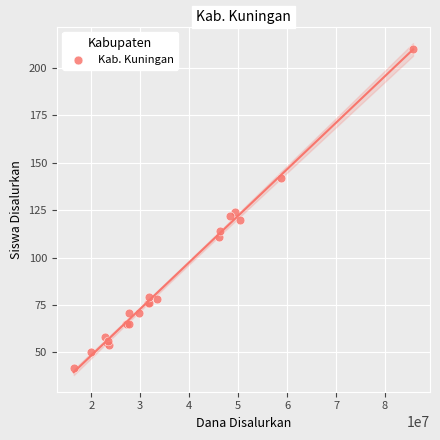

What Y value in the scatter plot is closest to 126?

124